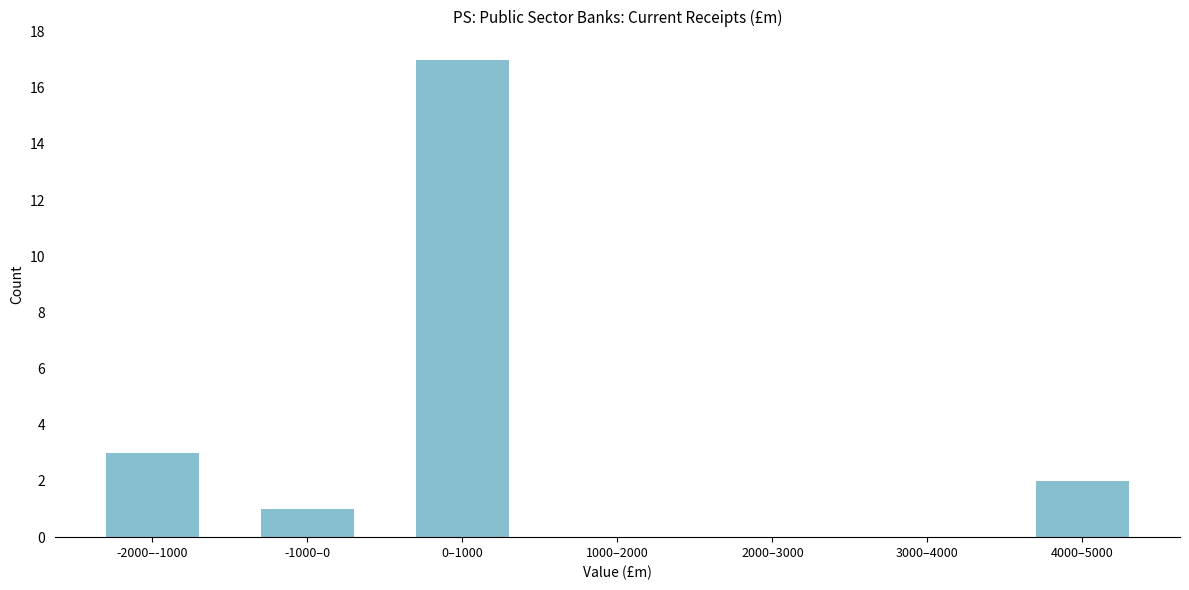

Reading left to right, list all the values displayed in this chart.

-2000–-1000=3	-1000–0=1	0–1000=17	1000–2000=0	2000–3000=0	3000–4000=0	4000–5000=2